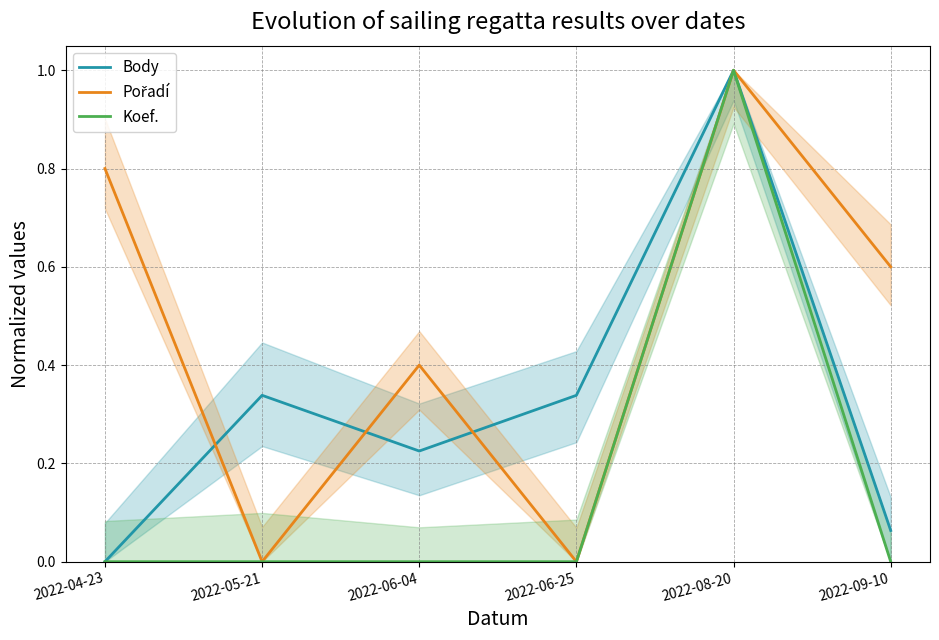

True or false: Koef. and Pořadí intersect in this chart.

False